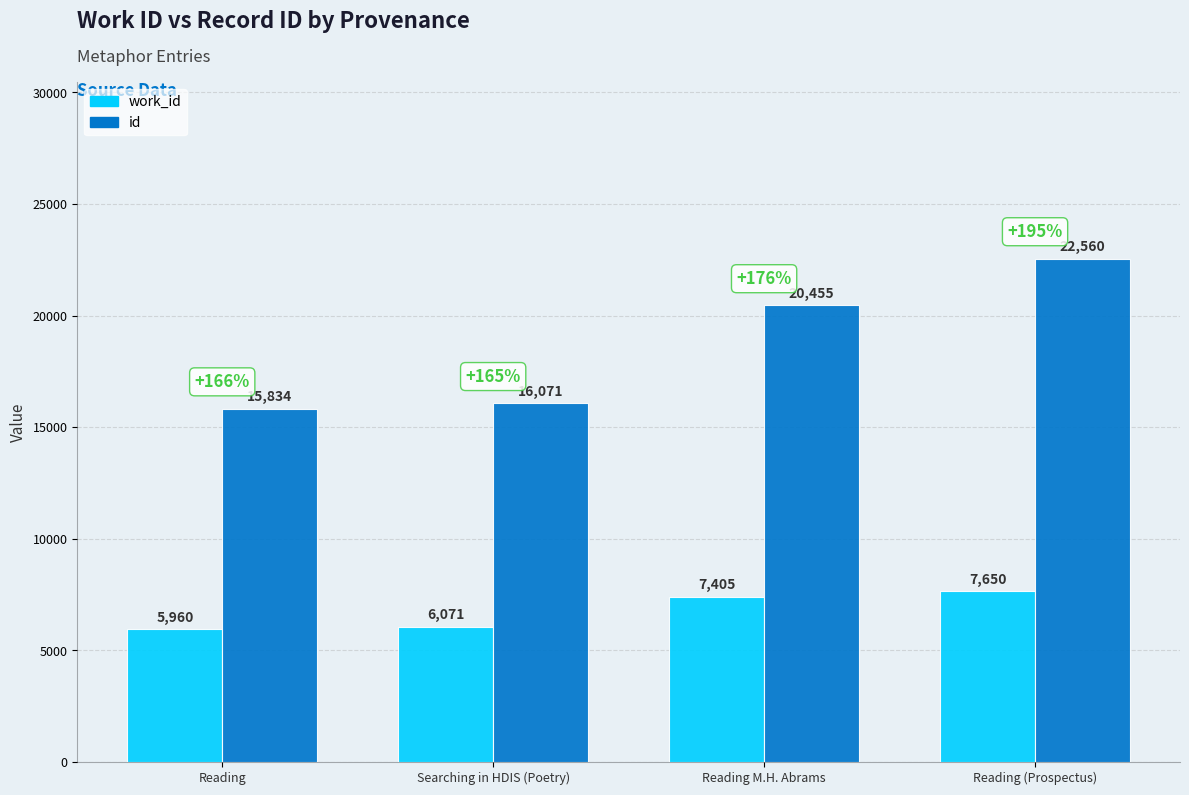

True or false: work_id has a value of 7650 at Reading (Prospectus).

True